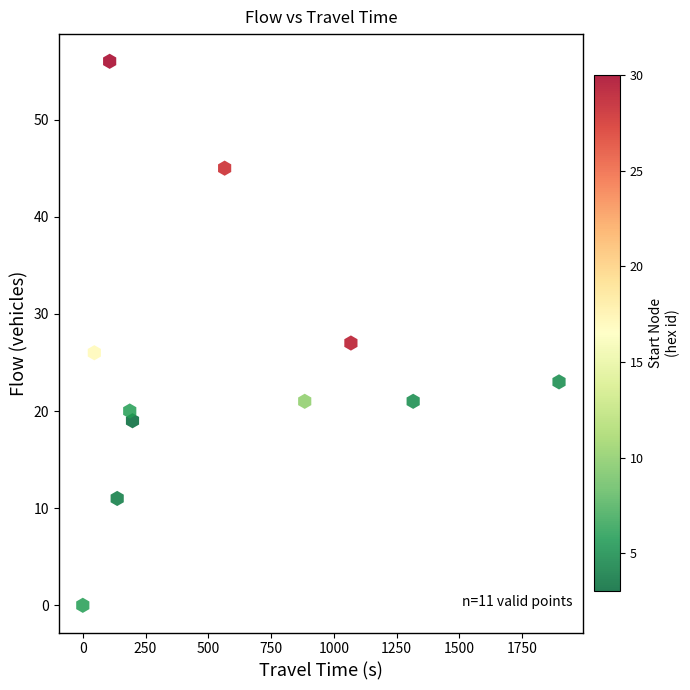

What Y value in the scatter plot is closest to 28?

27